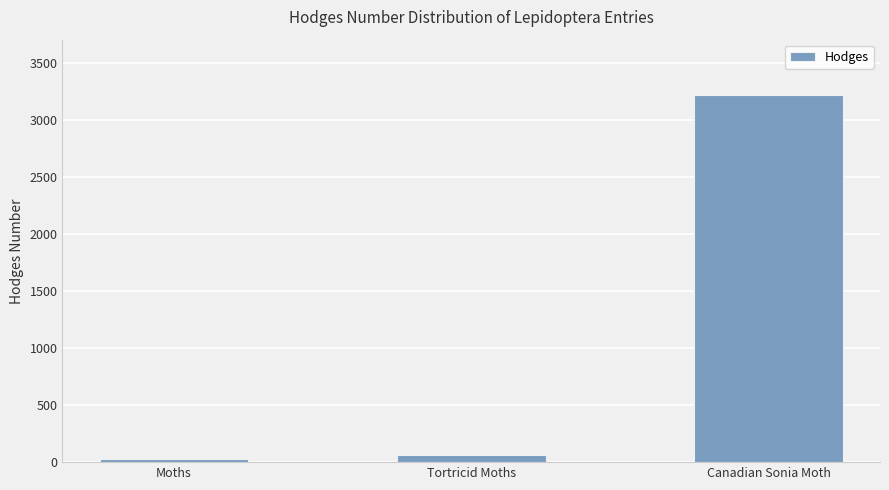

Rank the categories by value from lowest to highest.

Moths, Tortricid Moths, Canadian Sonia Moth